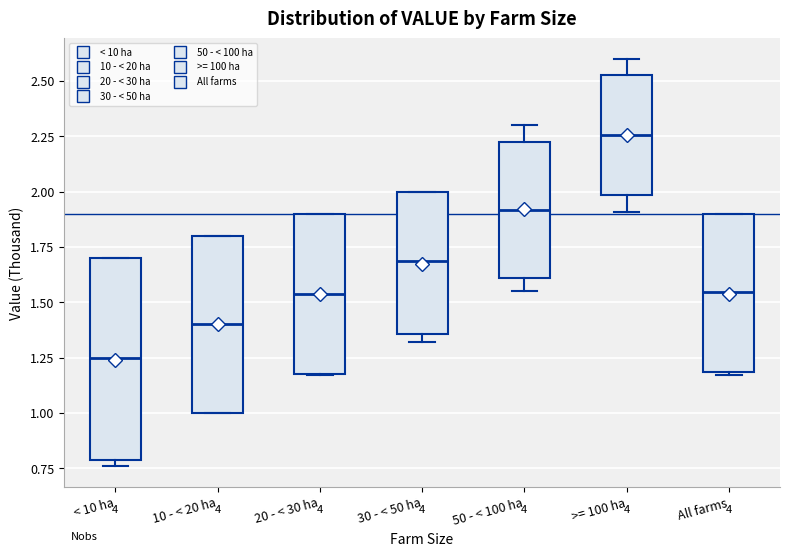

Reading left to right, read every box against the y-axis: the position of its median line, the range the box covers, and the ends of its whiskers. The values are not printed on the chart, so give them approximately, as read against the axis.

< 10 ha: median 1.25, box 0.80 to 1.70, whiskers 0.75 to 1.70
10 - < 20 ha: median 1.40, box 1.00 to 1.80, whiskers 1.00 to 1.80
20 - < 30 ha: median 1.55, box 1.20 to 1.90, whiskers 1.15 to 1.90
30 - < 50 ha: median 1.70, box 1.35 to 2.00, whiskers 1.30 to 2.00
50 - < 100 ha: median 1.90, box 1.60 to 2.25, whiskers 1.55 to 2.30
>= 100 ha: median 2.25, box 2.00 to 2.55, whiskers 1.90 to 2.60
All farms: median 1.55, box 1.20 to 1.90, whiskers 1.15 to 1.90